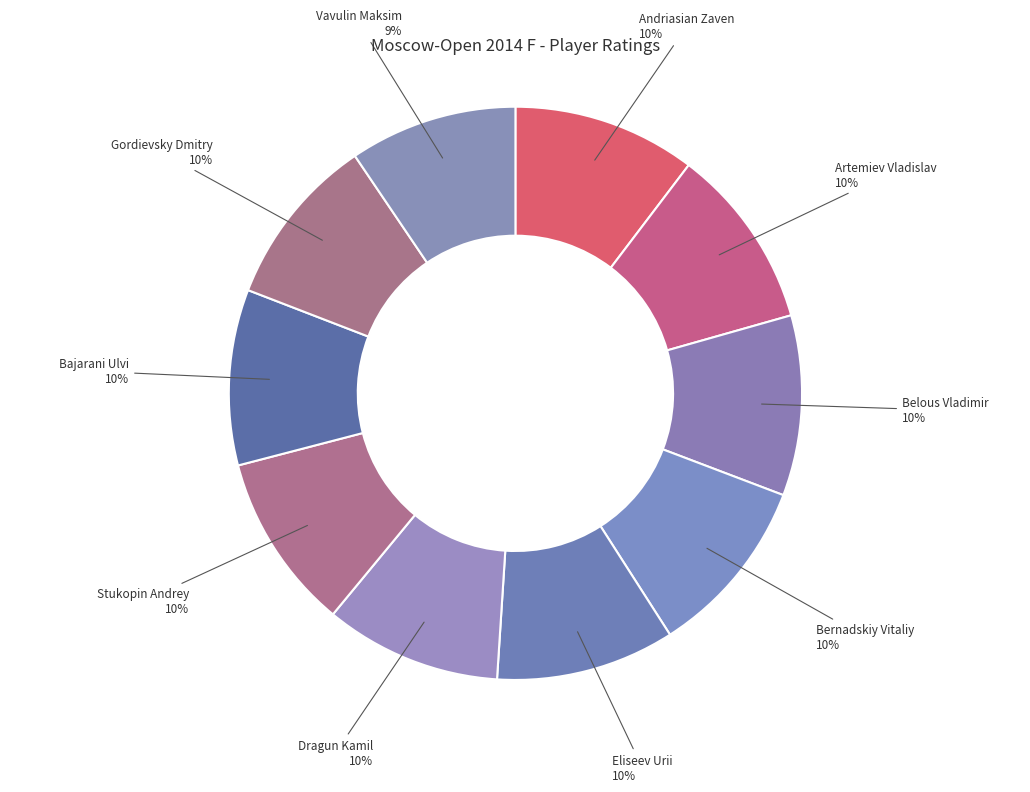

How many segments does this pie chart have?

10